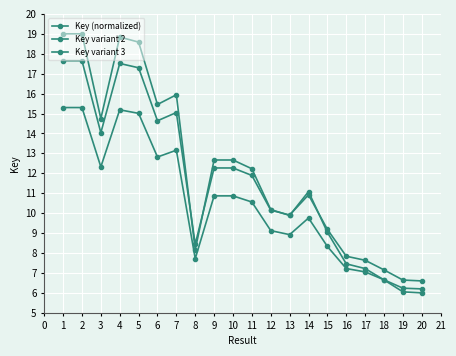

Does the chart have visible grid lines?

Yes